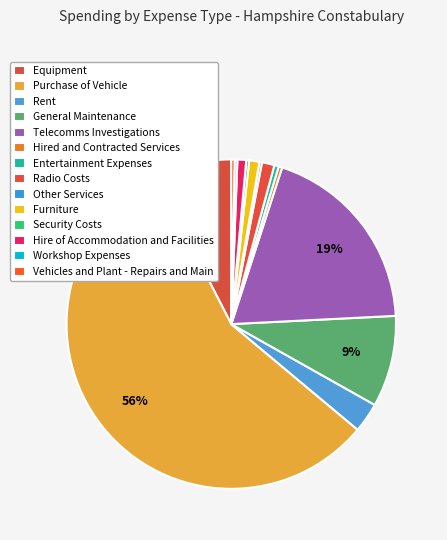

What is the change in value from Equipment to Workshop Expenses?

-17806.5